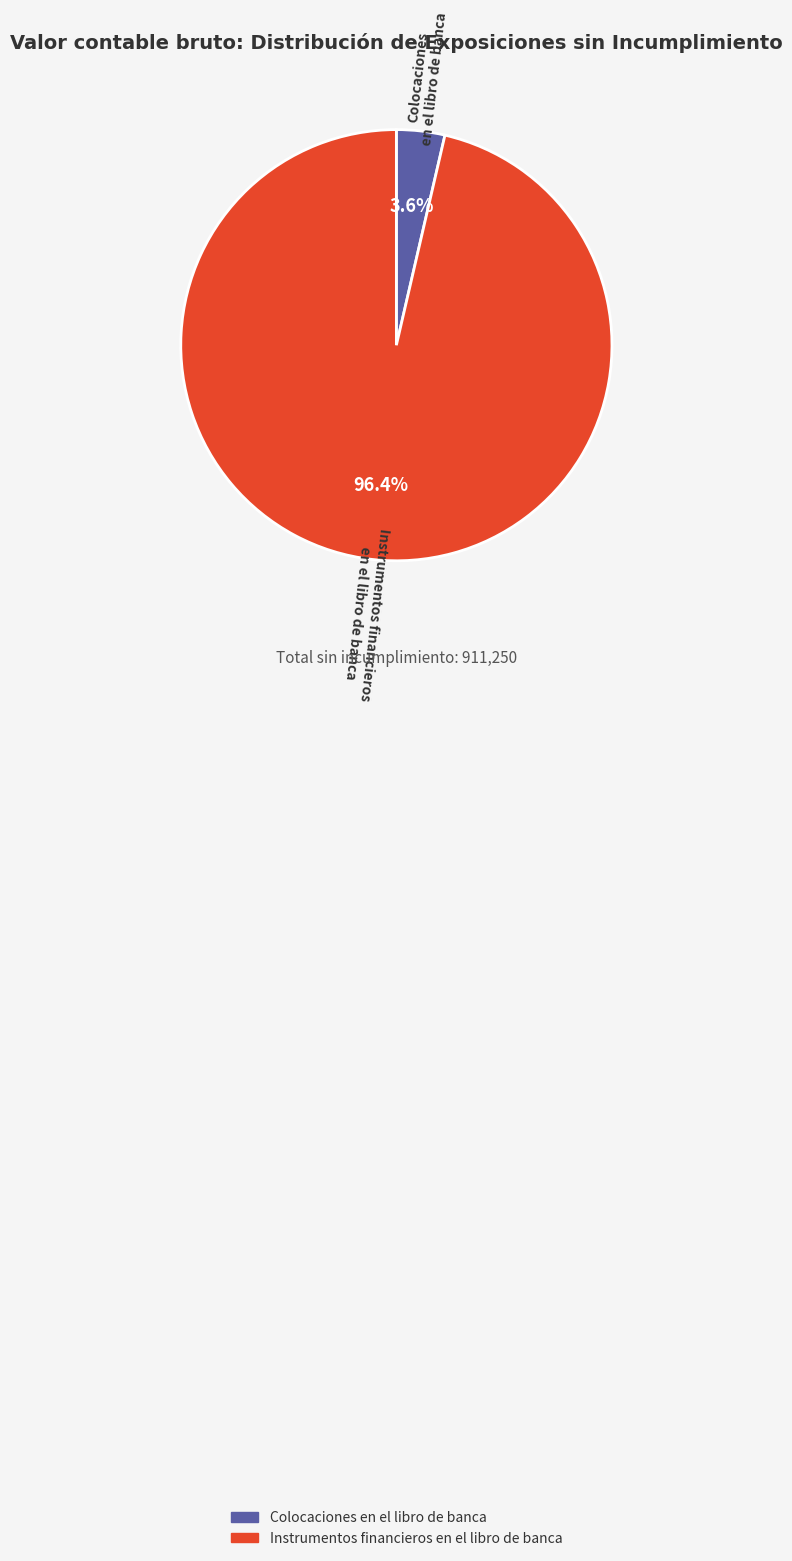

Which slice is the smallest?

Colocaciones en el libro de banca